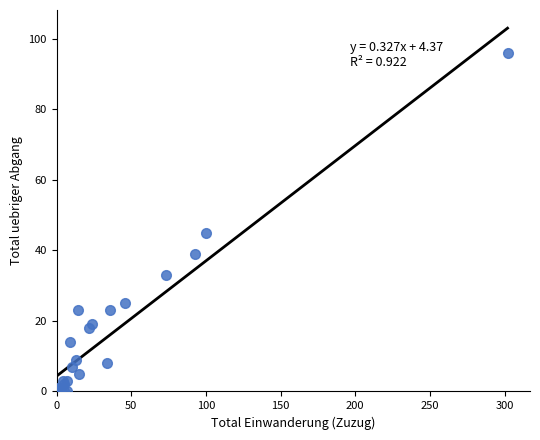

What Y value in the scatter plot is closest to 48?

45